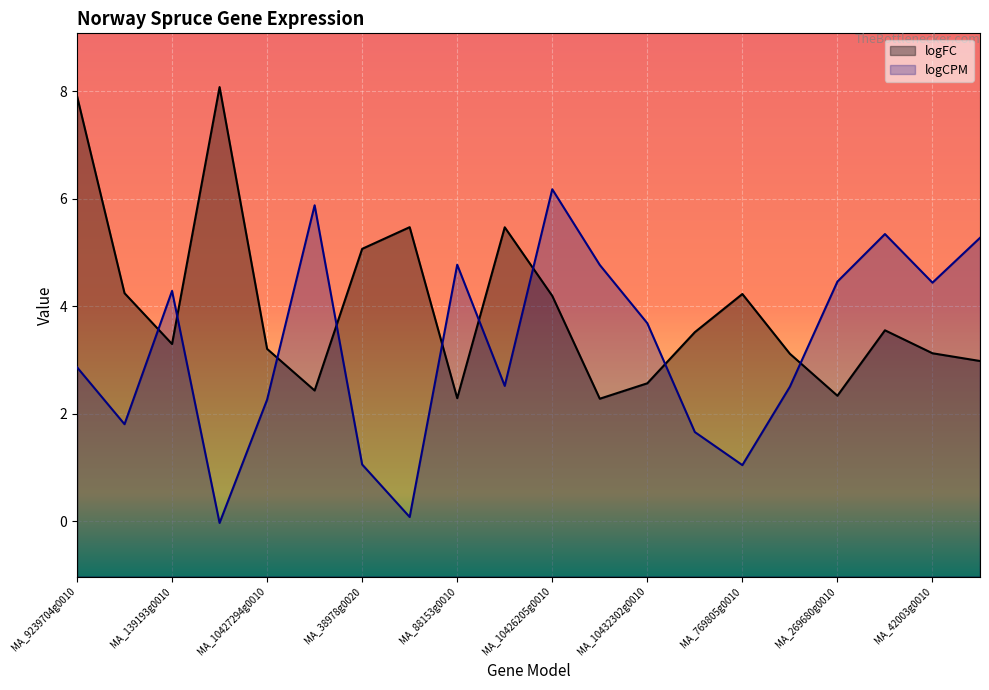

How many lines are shown in the chart?

2